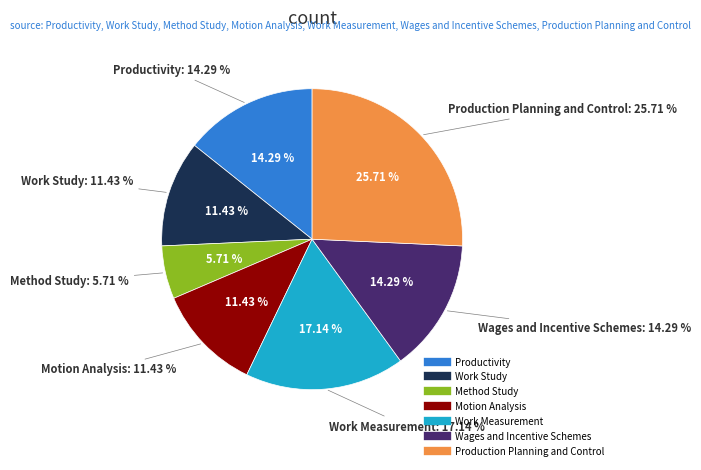

What is the ratio of the value at Method Study to the value at Wages and Incentive Schemes?

0.4